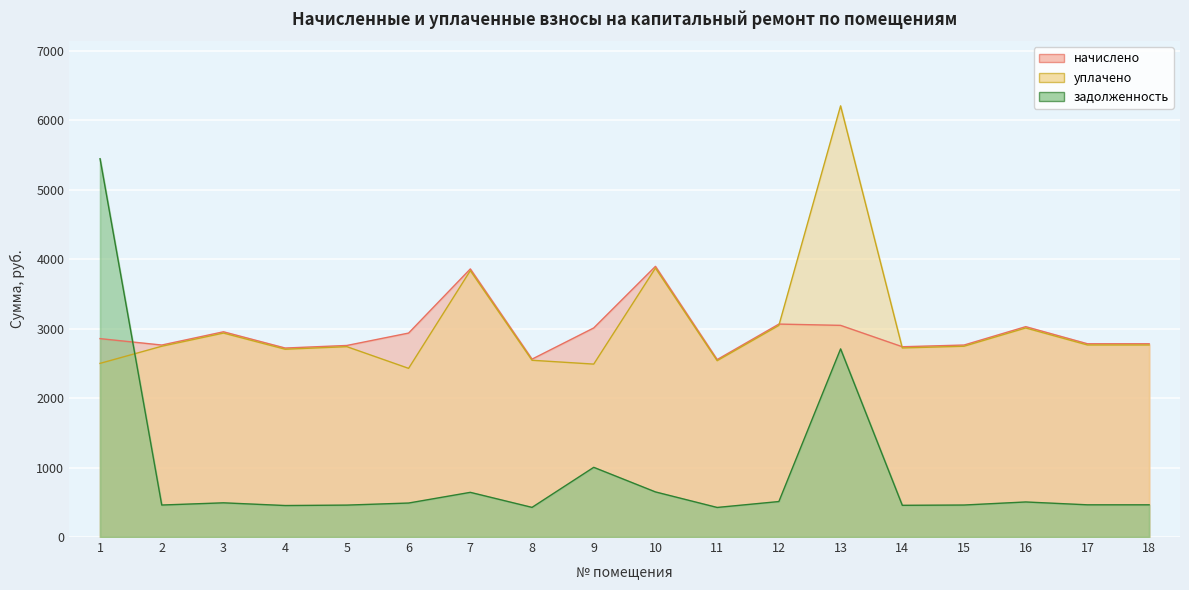

At which category does задолженность reach its first local valley?

2